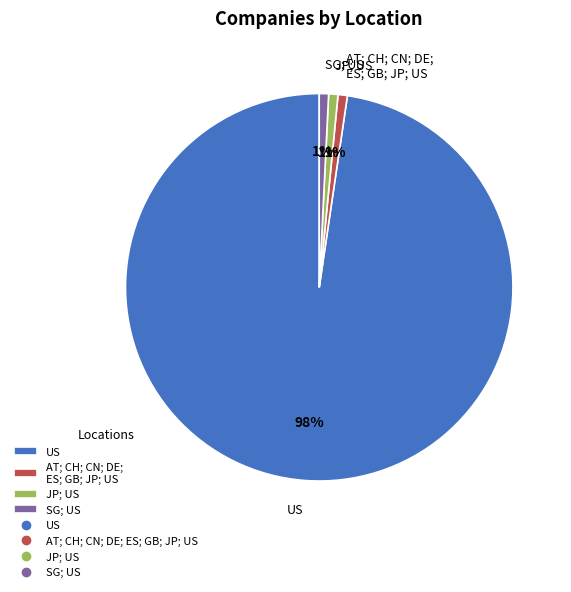

What percentage is the JP; US slice, to the nearest percent?

1%